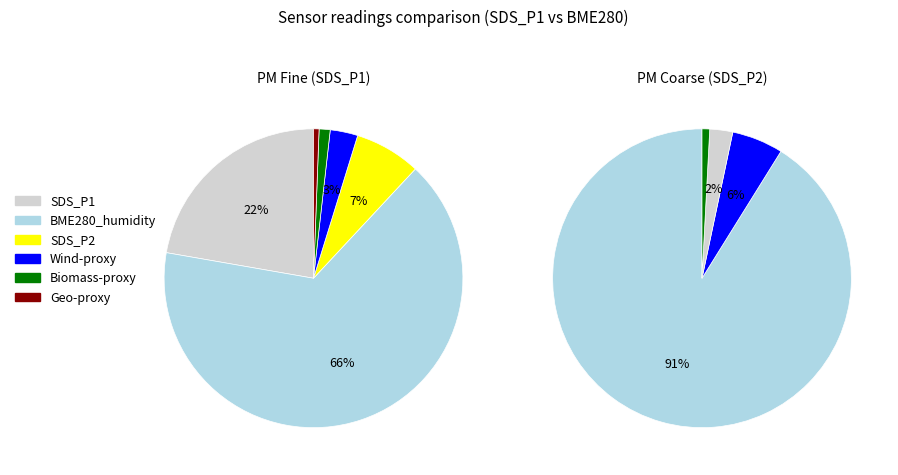

How many slices are in this pie chart?

12